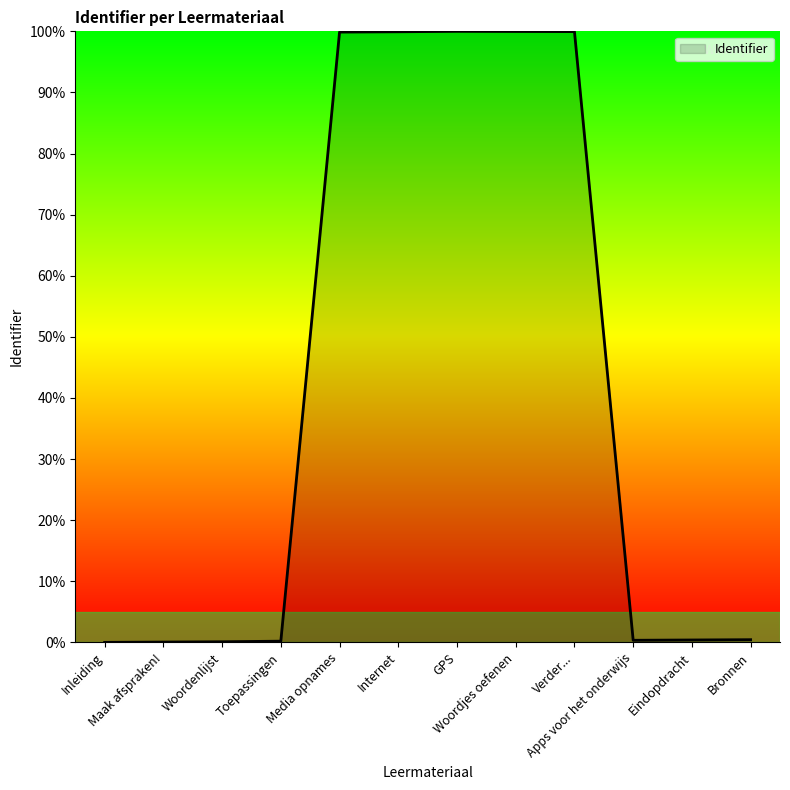

What is the maximum value shown in the chart?

100.0